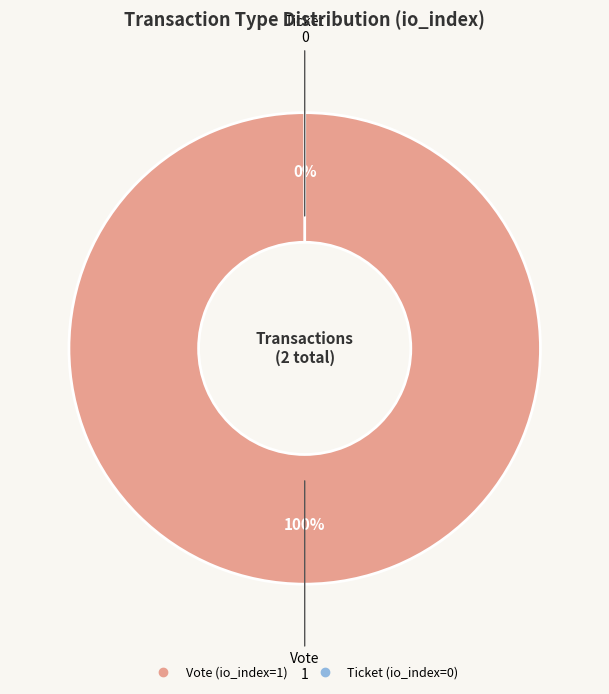

To the nearest percent, what is the average slice percentage?

50%